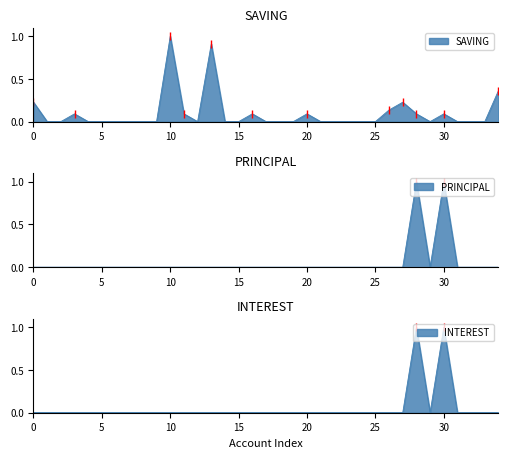

The value of SAVING at 30 is 0.1. True or false?

False